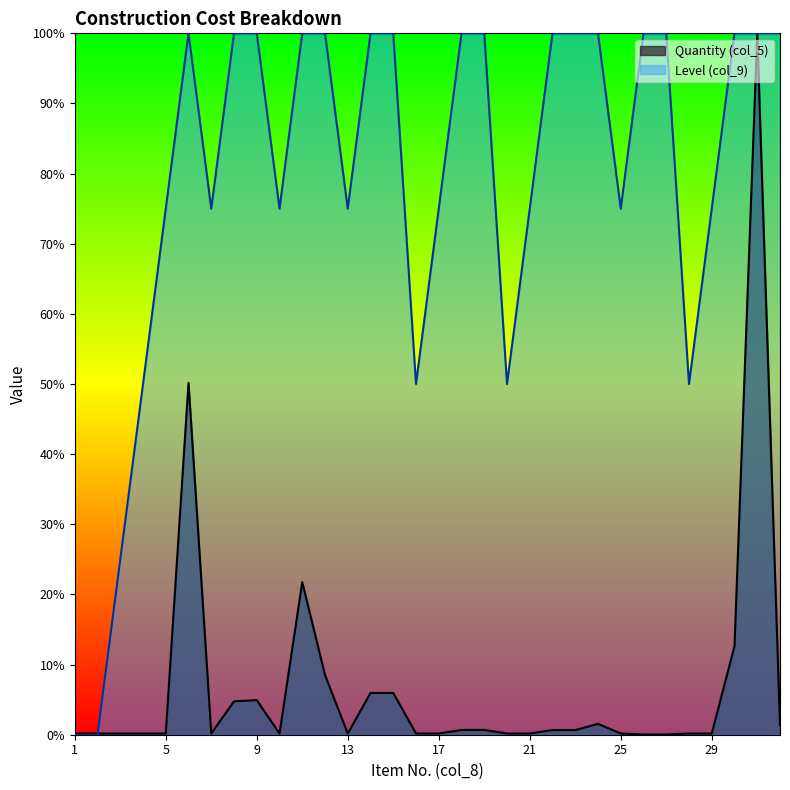

Rank the series by their maximum value, from lowest to highest.

Quantity (col_5), Level (col_9)